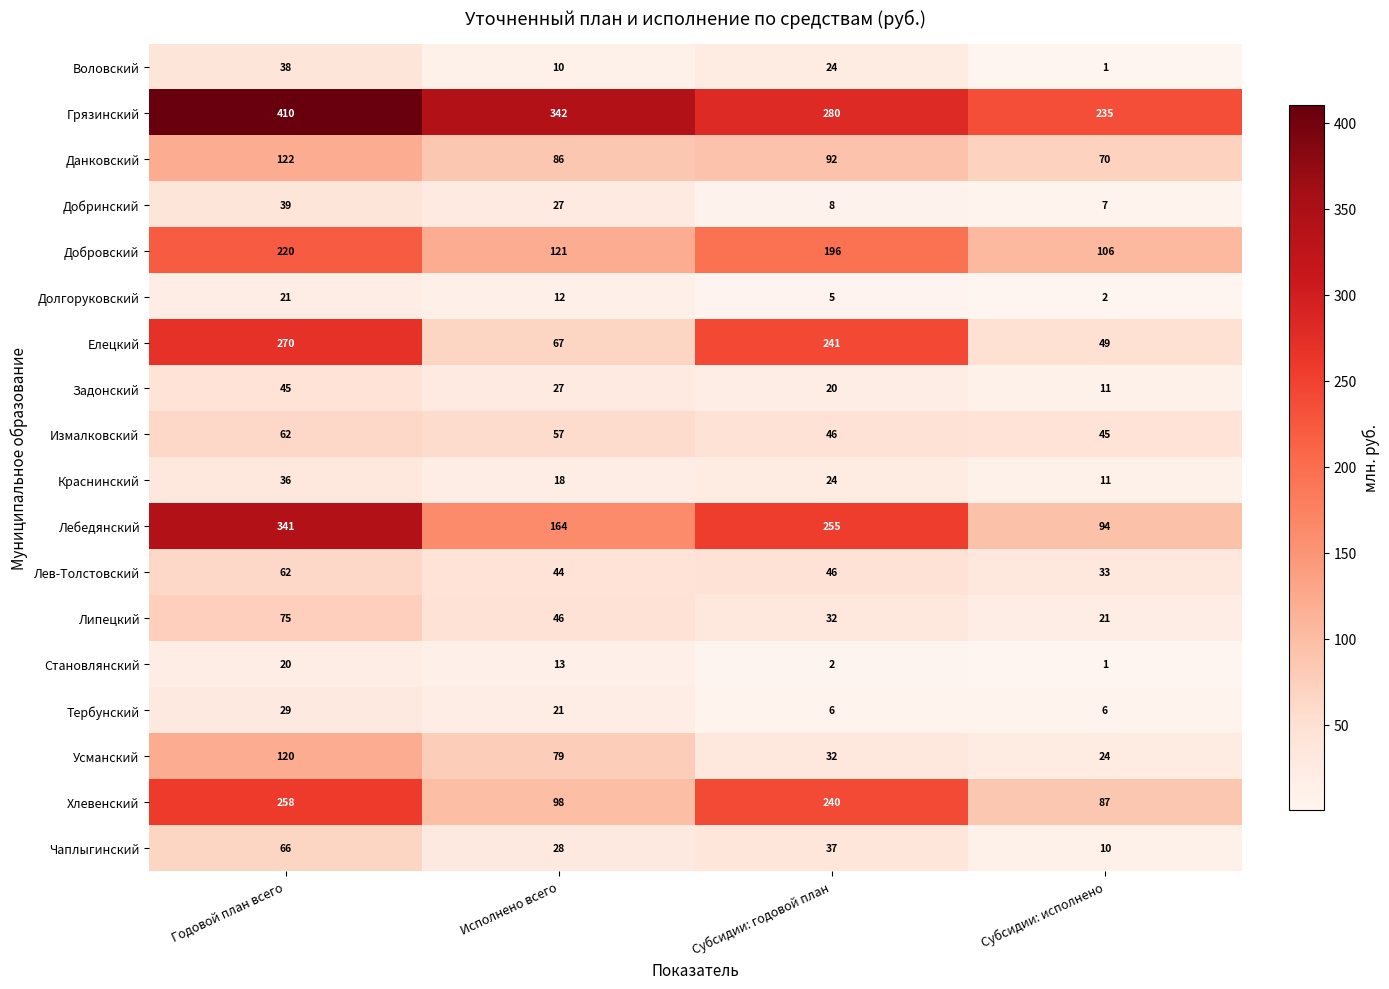

How many Тербунский values are between 6 and 29?

4